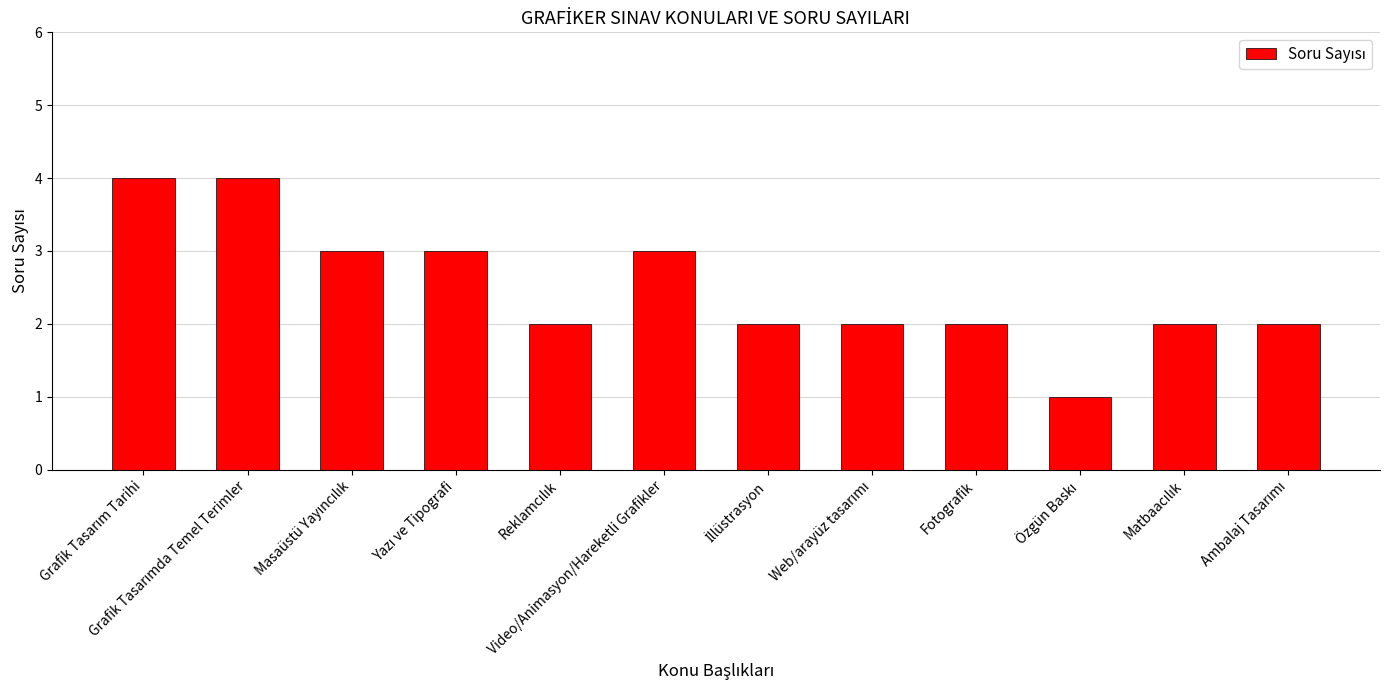

How many bars are there in total?

12